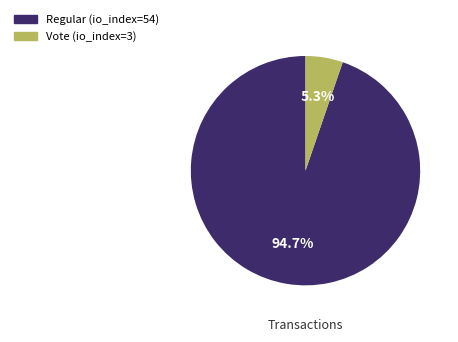

To the nearest percent, what is the average slice percentage?

50%